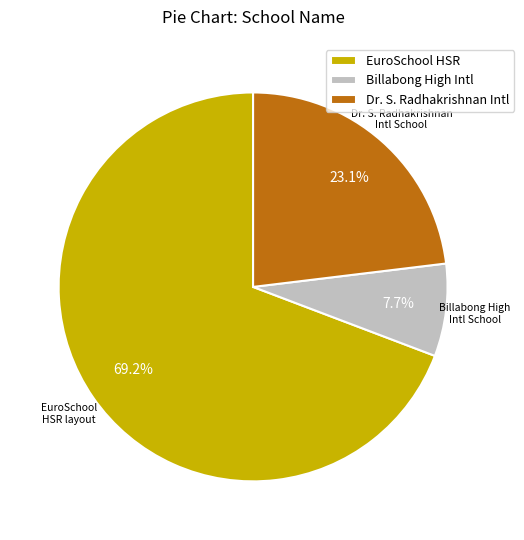

What is the largest slice in the pie chart?

EuroSchool HSR